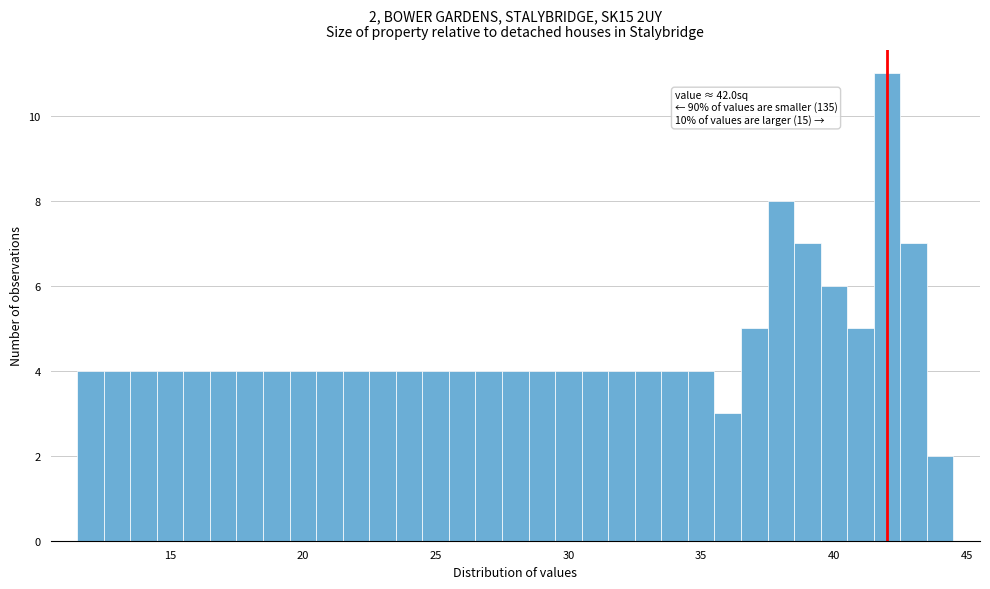

Read against the x-axis, roughly where is the centre of the tallest bar?

42.0